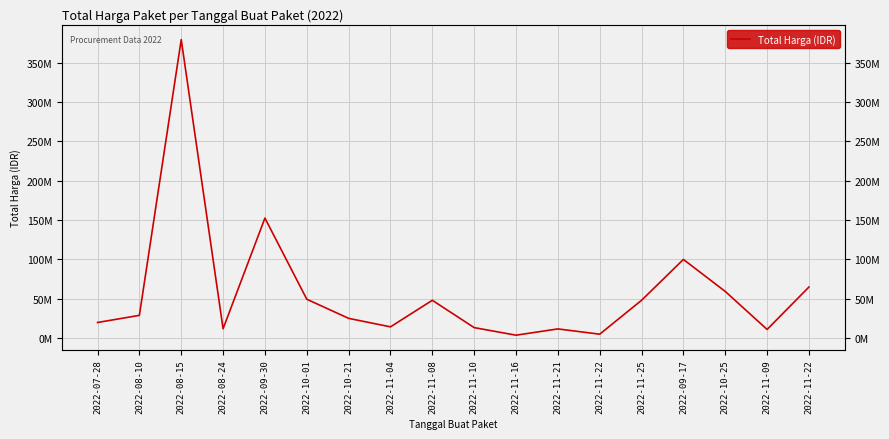

Where is the data nearest to the value 191450000?

2022-09-30